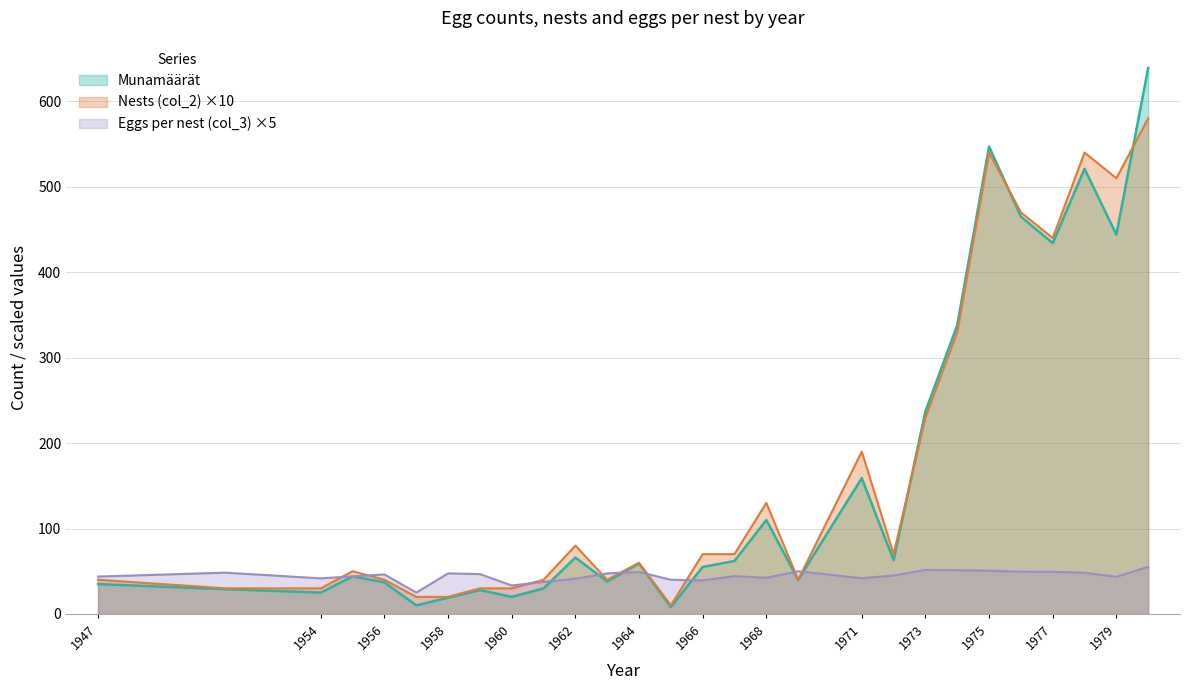

What is the sum of the Nests (col_2) values at 1973 and 1971?

420.0